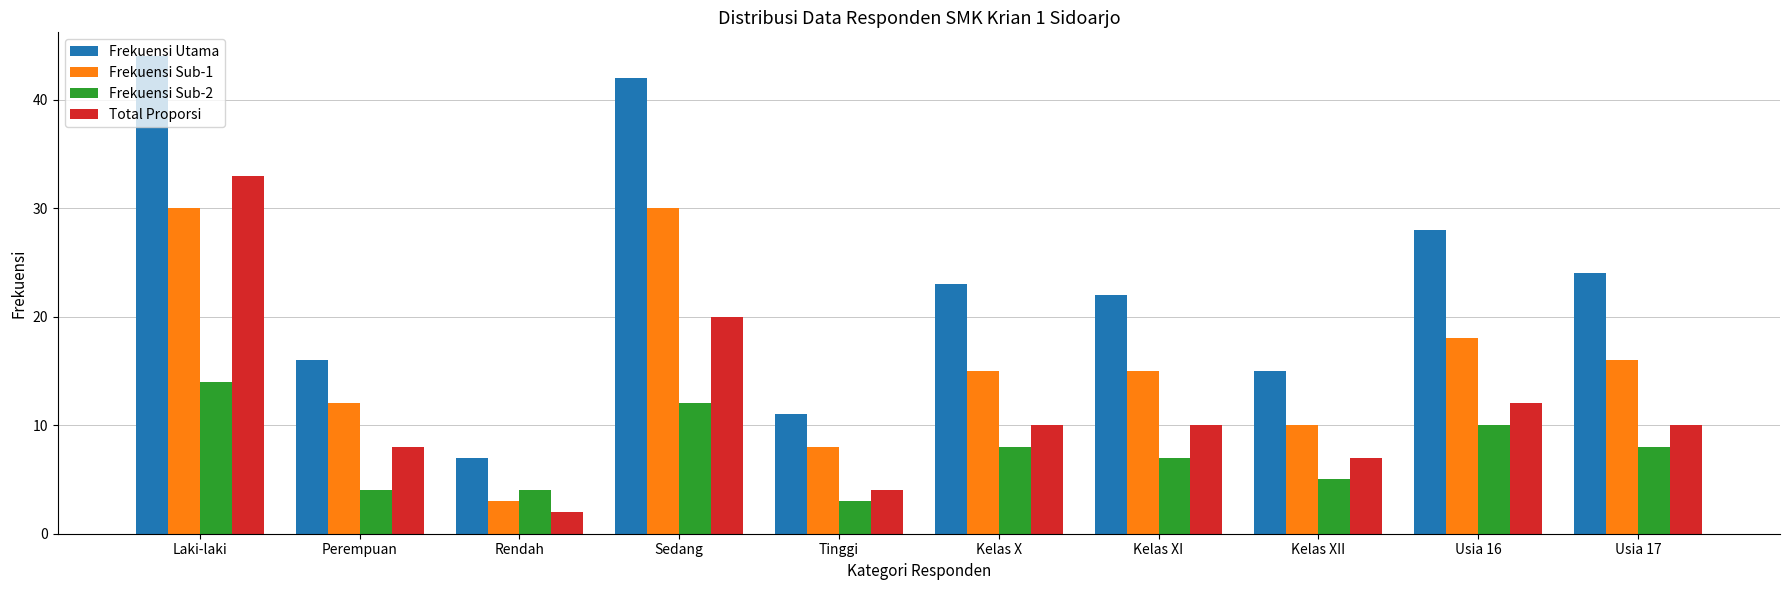

What value does the Frekuensi Sub-1 series have at Sedang?

30